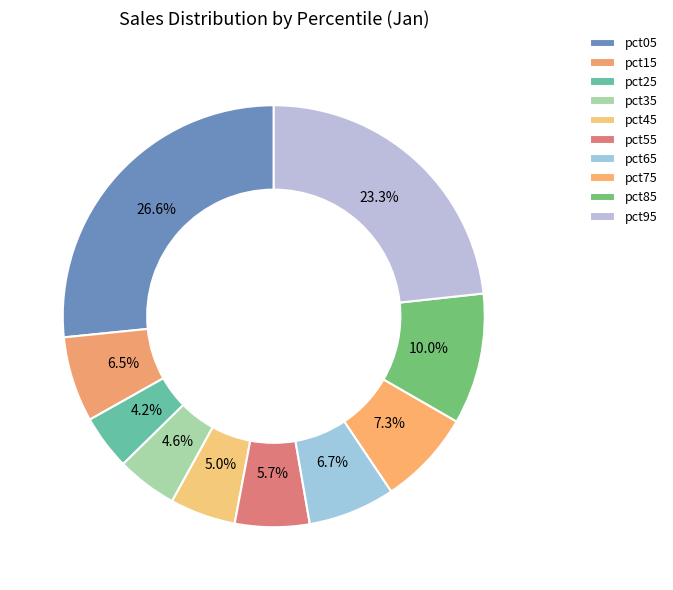

Count the number of slices in the pie.

10